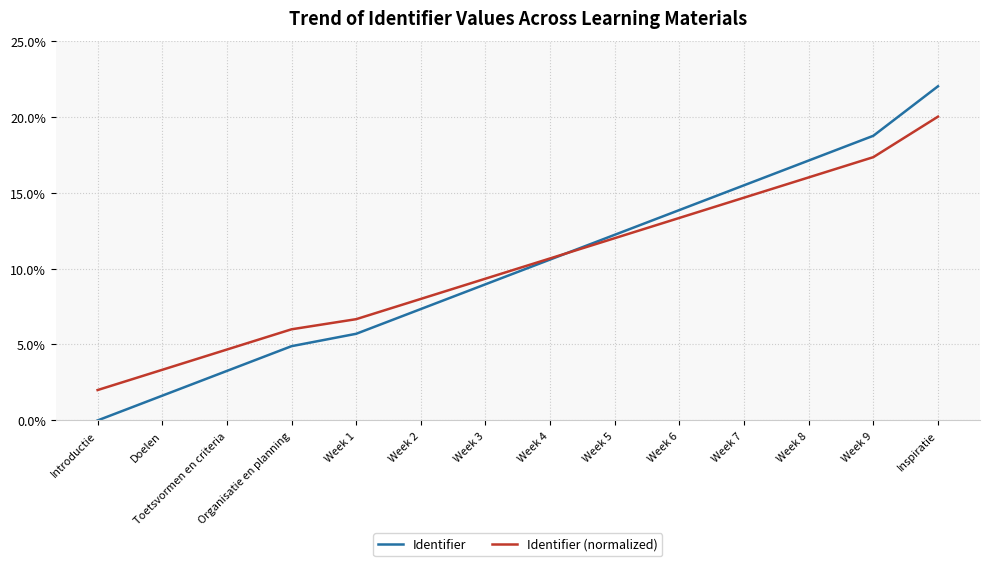

List the labels in order of Identifier value, largest first.

Inspiratie, Week 9, Week 8, Week 7, Week 6, Week 5, Week 4, Week 3, Week 2, Week 1, Organisatie en planning, Toetsvormen en criteria, Doelen, Introductie